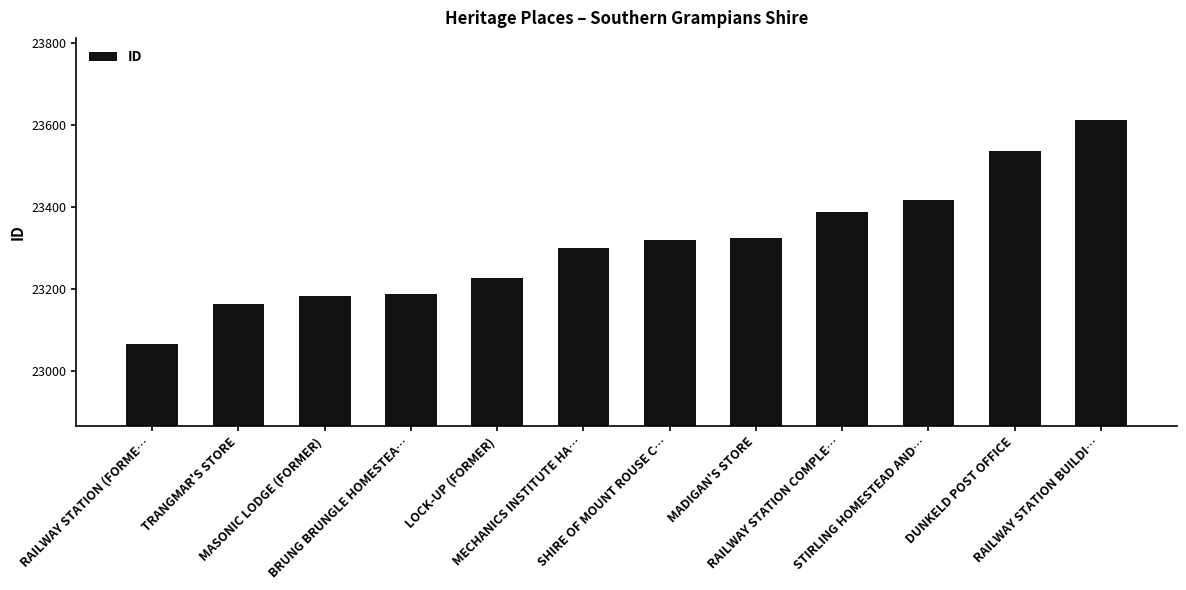

At which category does the chart reach its minimum across all series?

RAILWAY STATION (FORME…